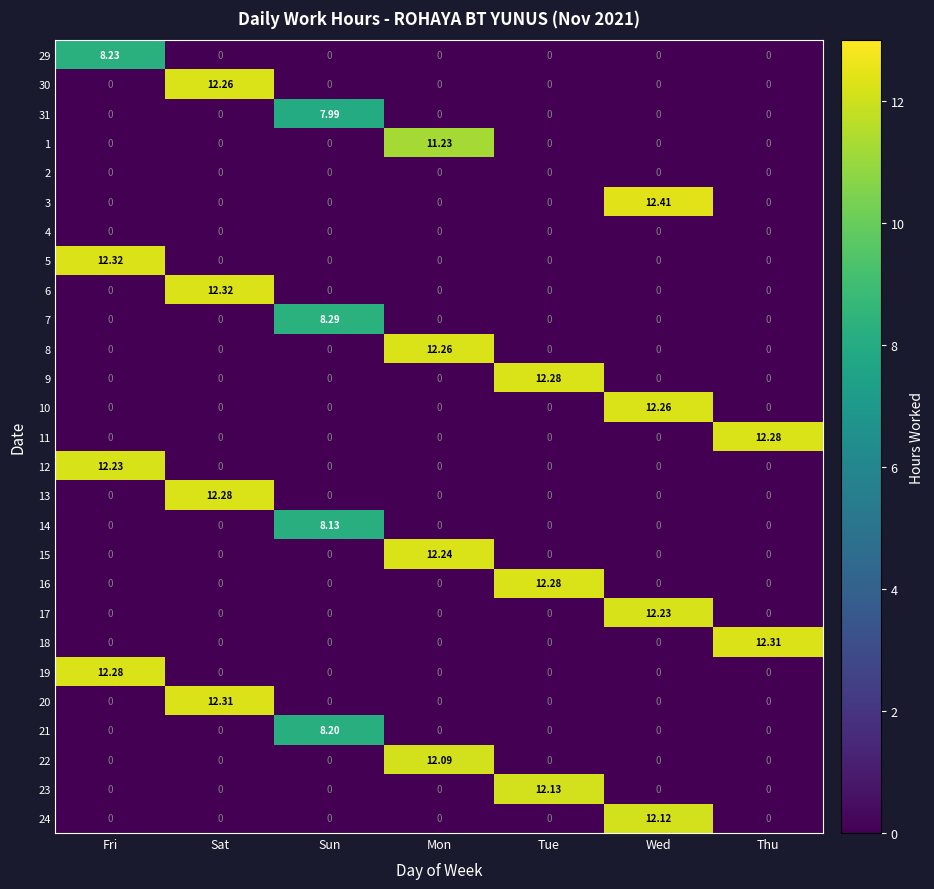

At which category is the sum across all series the highest?

Sat